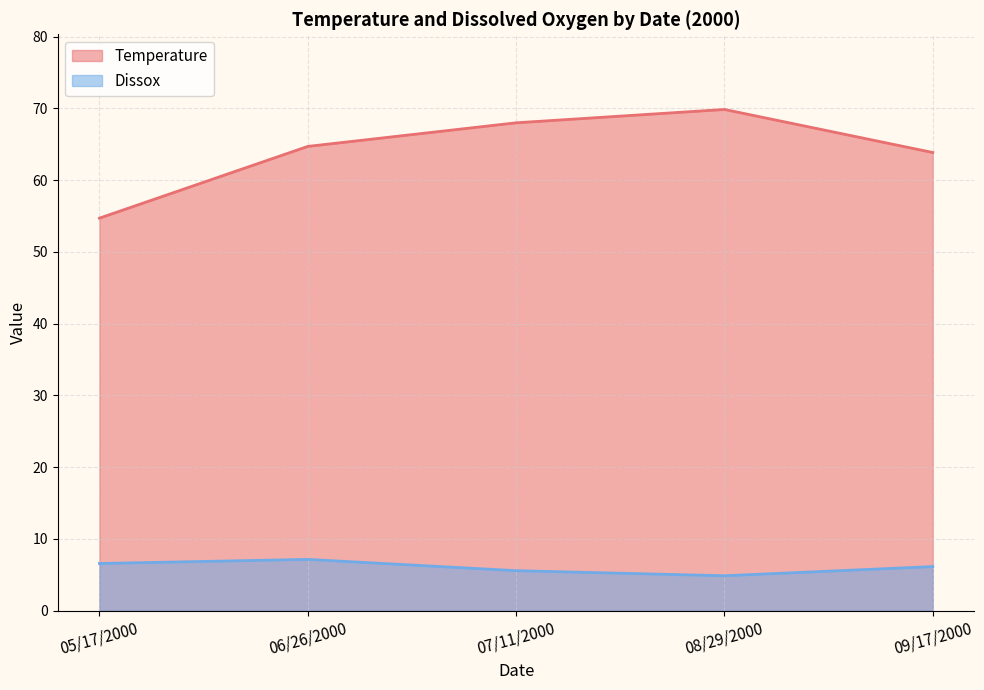

How many lines are shown in the chart?

2